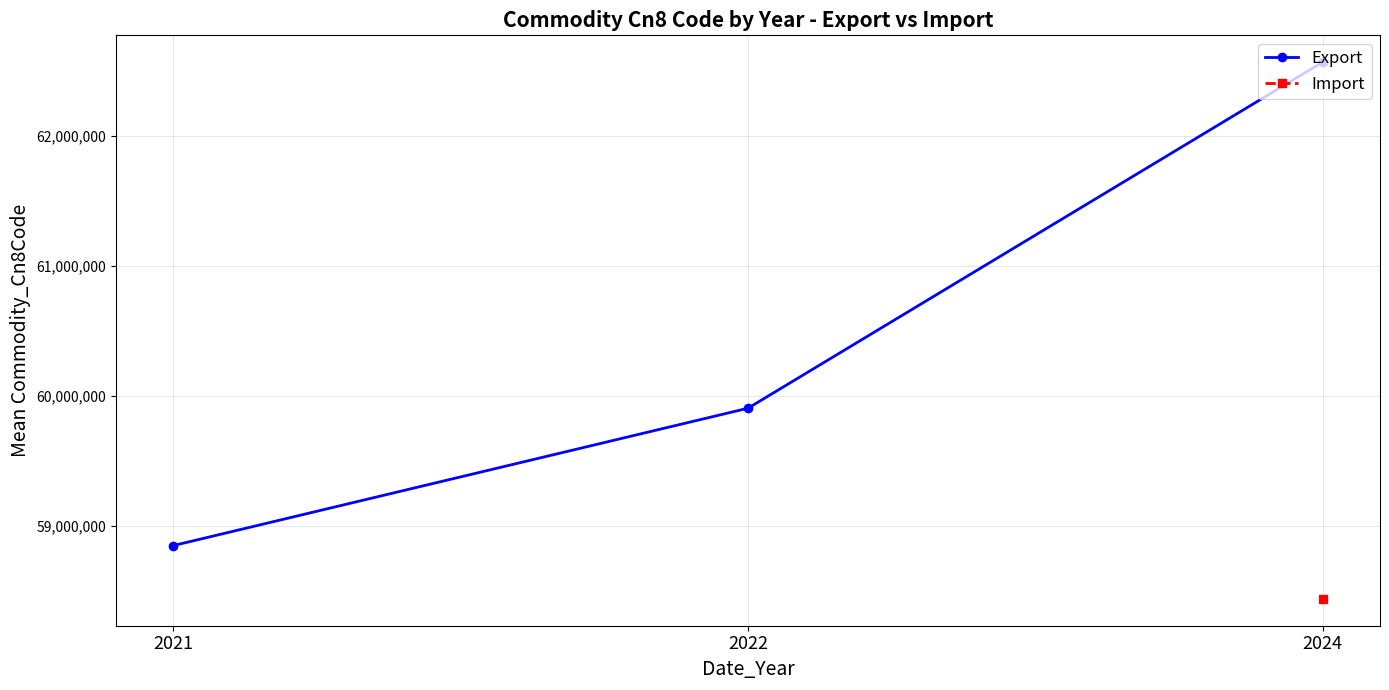

Between 2021 and 2022, which series saw the biggest shift?

Export